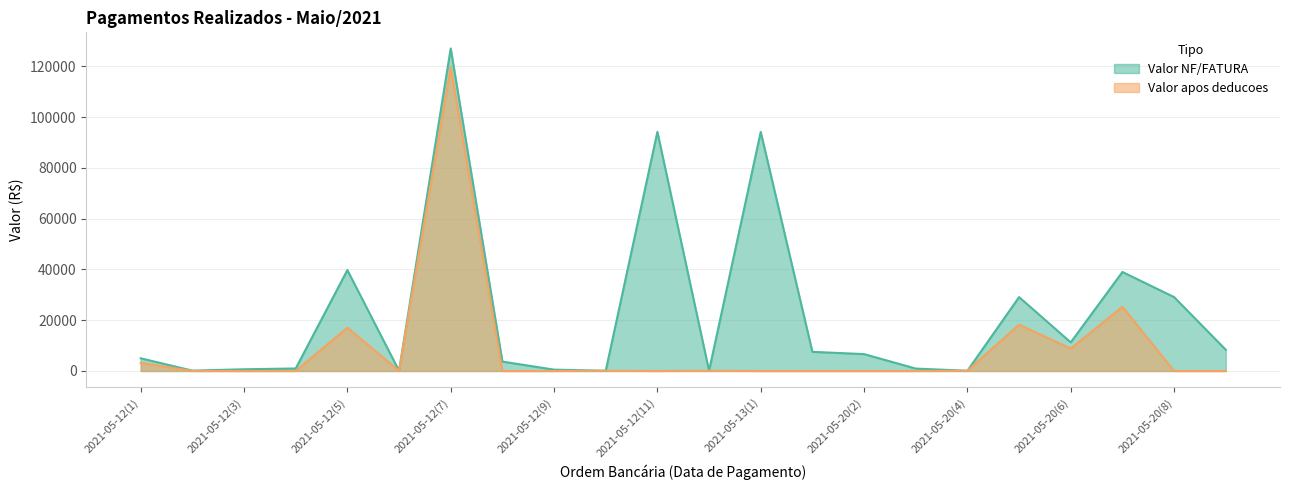

What is the difference between the maximum and second lowest values in the Valor apos deducoes series?

119570.5